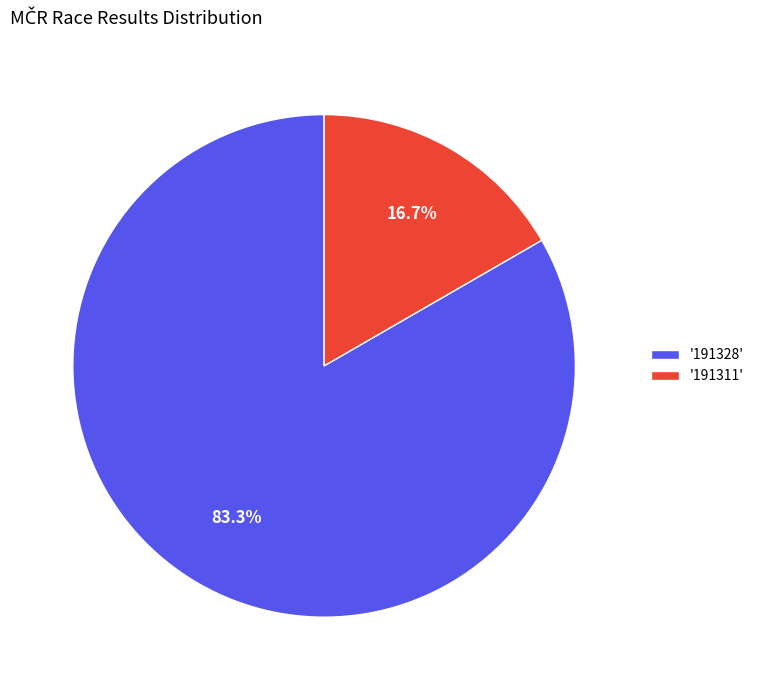

Which slice represents more than half of the pie?

'191328'